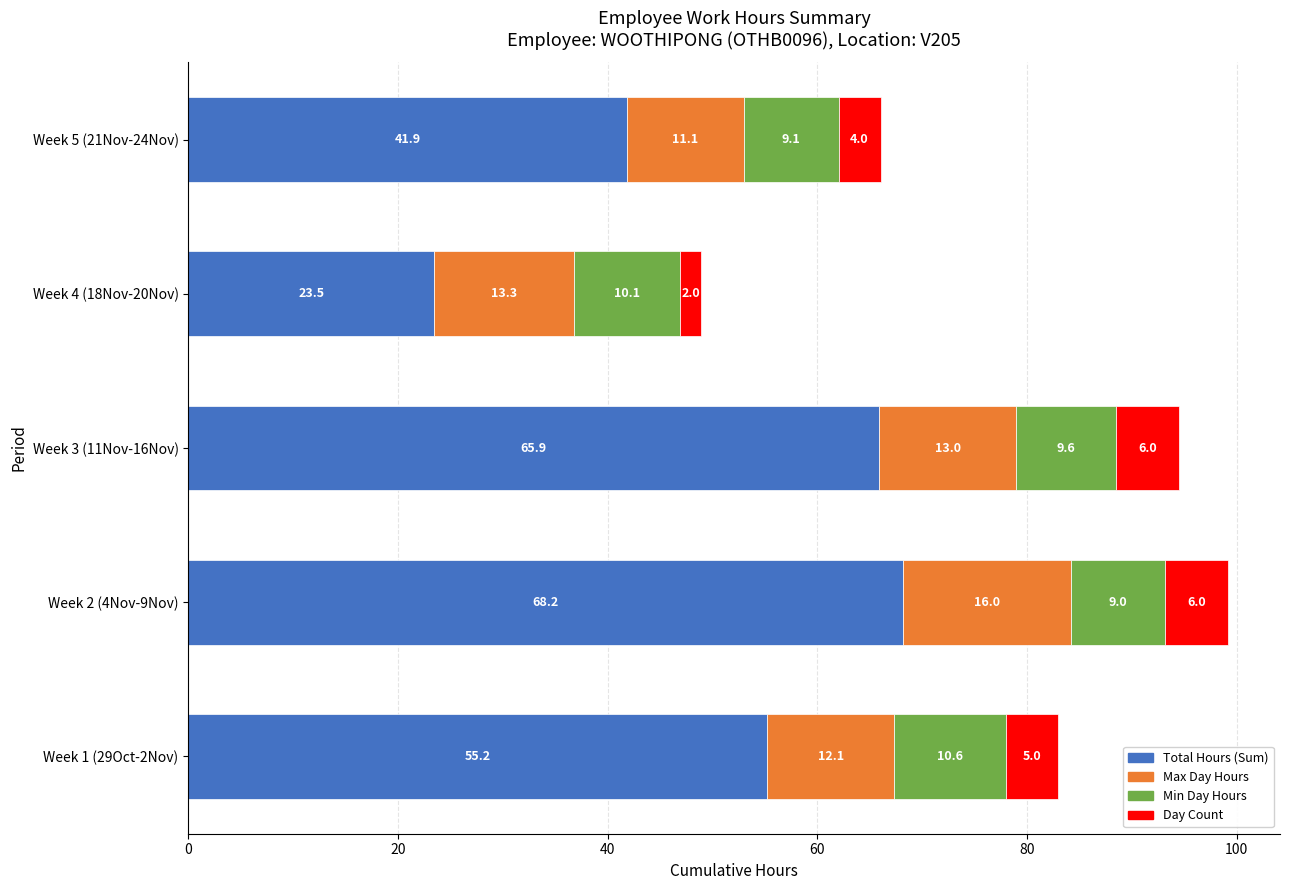

What is the total value across all series at Week 4 (18Nov-20Nov)?

48.9